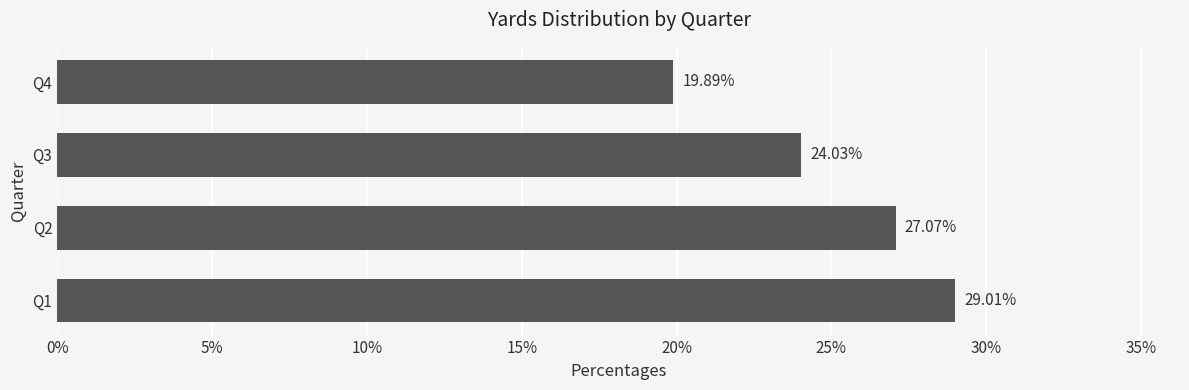

What is the difference between the maximum and minimum values?

9.1